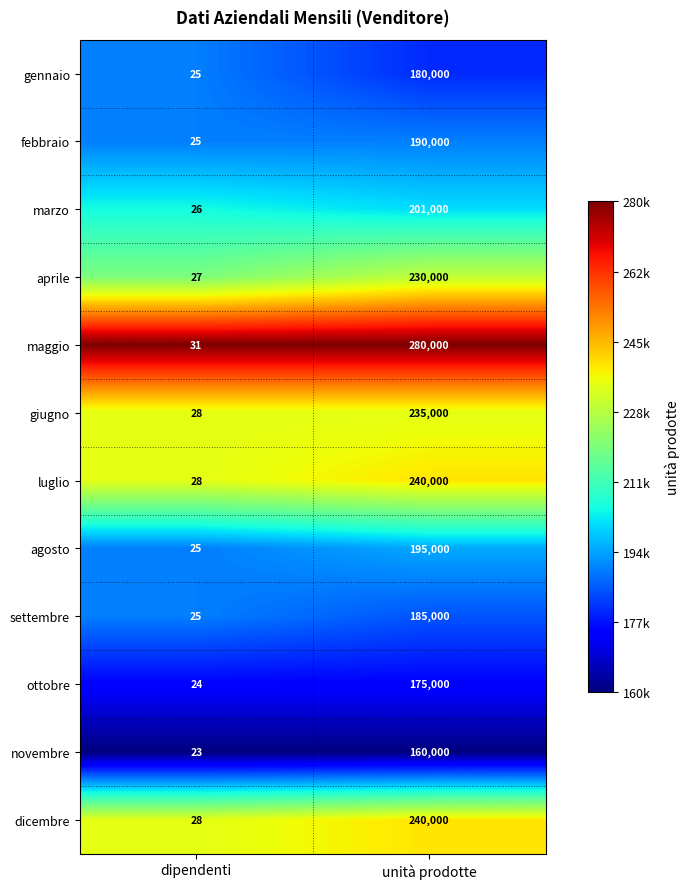

Which series has the widest spread of values?

maggio